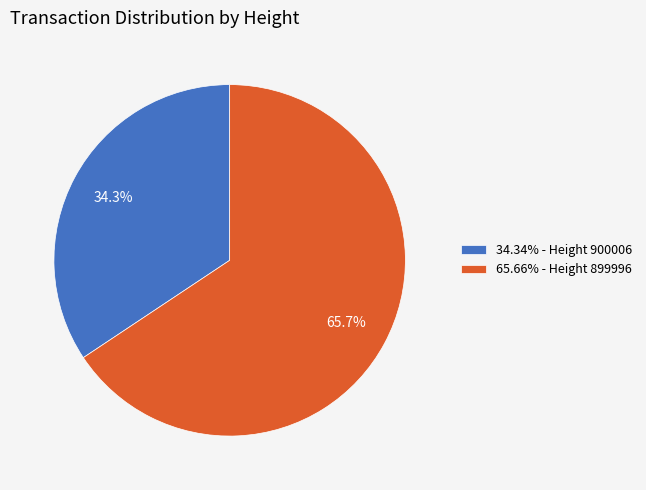

Does 65.66% - Height 899996 represent more than half of the total?

Yes